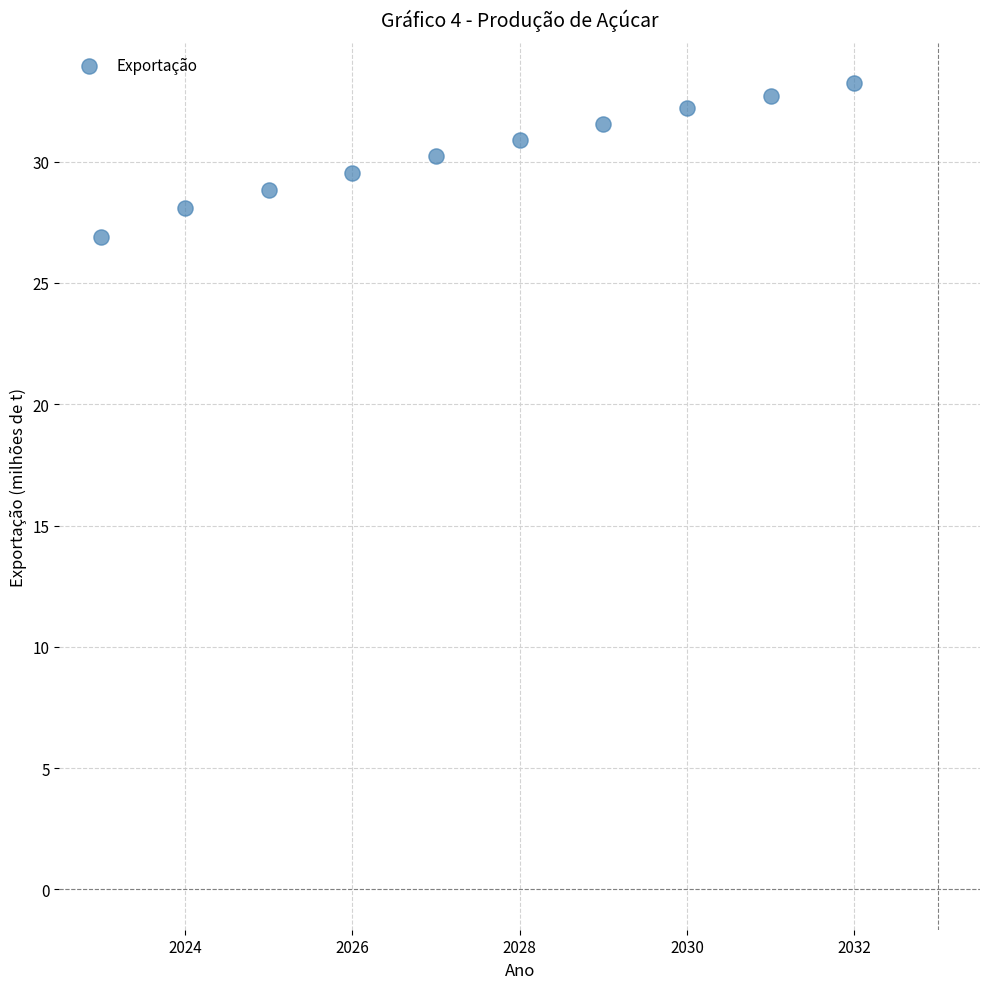

What is the range of Y values (max minus min)?

6.3